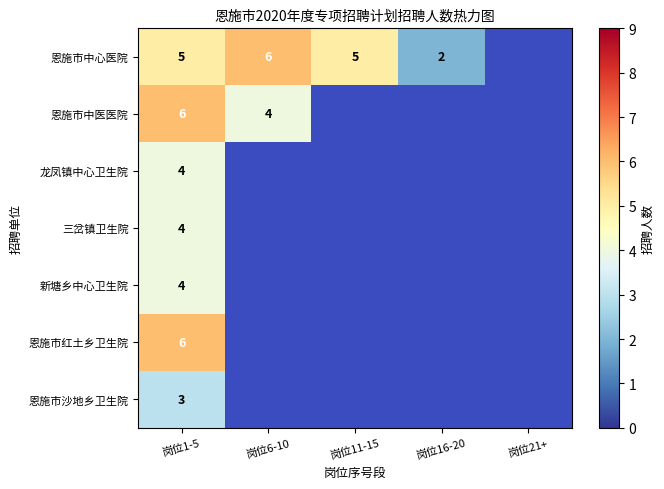

True or false: 恩施市中医医院 has a value of 6 at 岗位1-5.

True